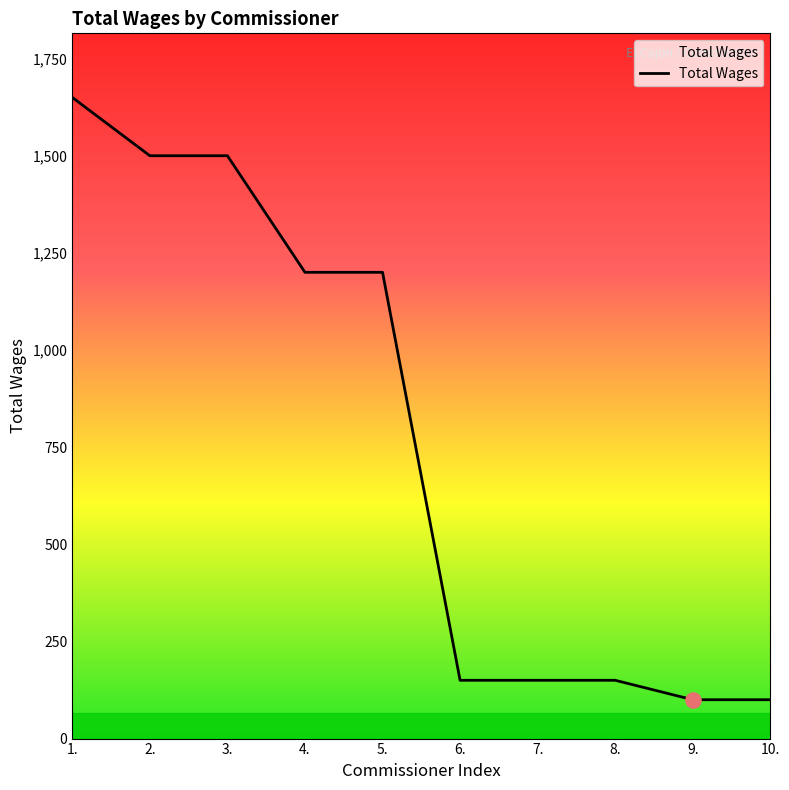

What is the change in value from 1. to 2.?

-150